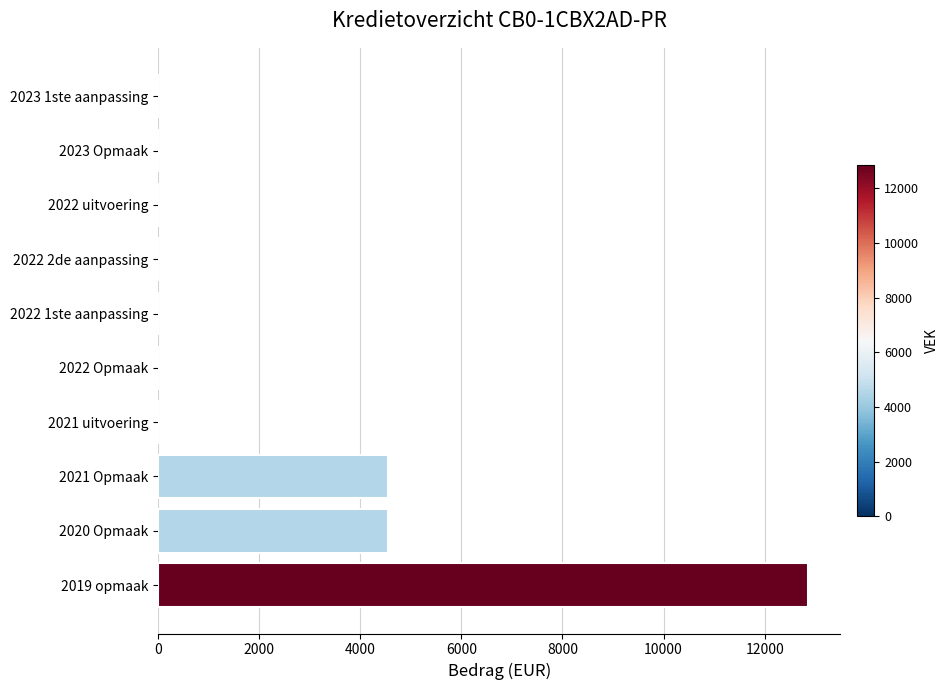

The chart shows a value of 8304 at 2022 Opmaak. True or false?

False